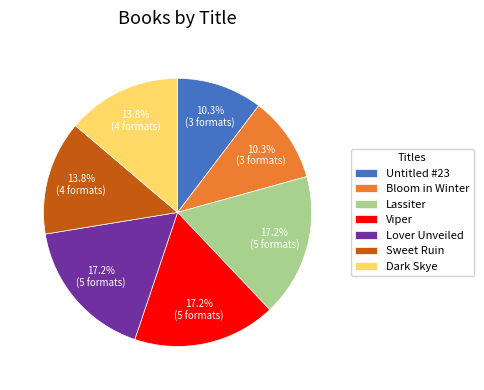

What is the ratio of the value at Dark Skye to the value at Untitled #23?

1.3